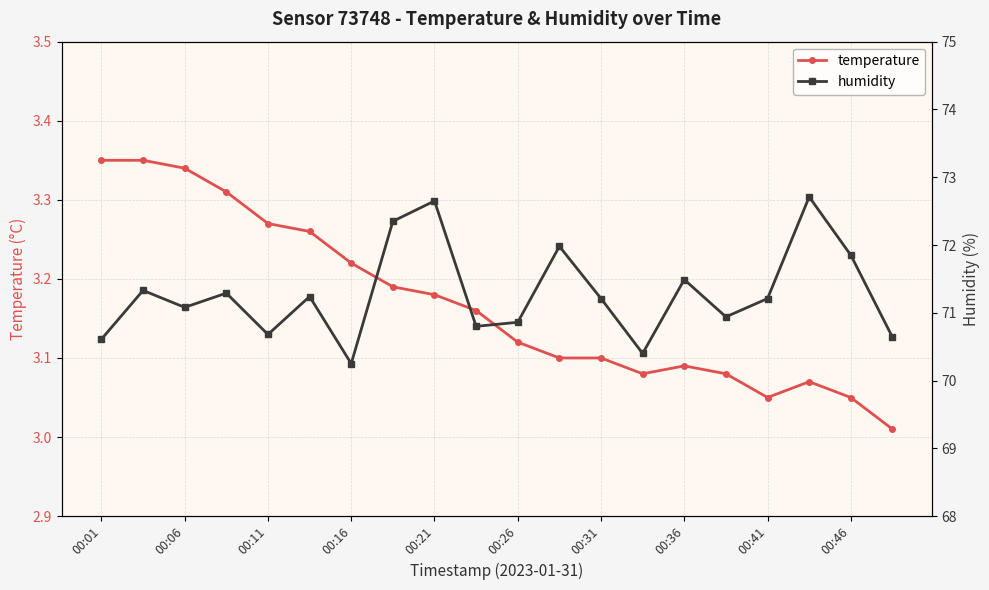

What are all the series names shown in the legend?

temperature, humidity